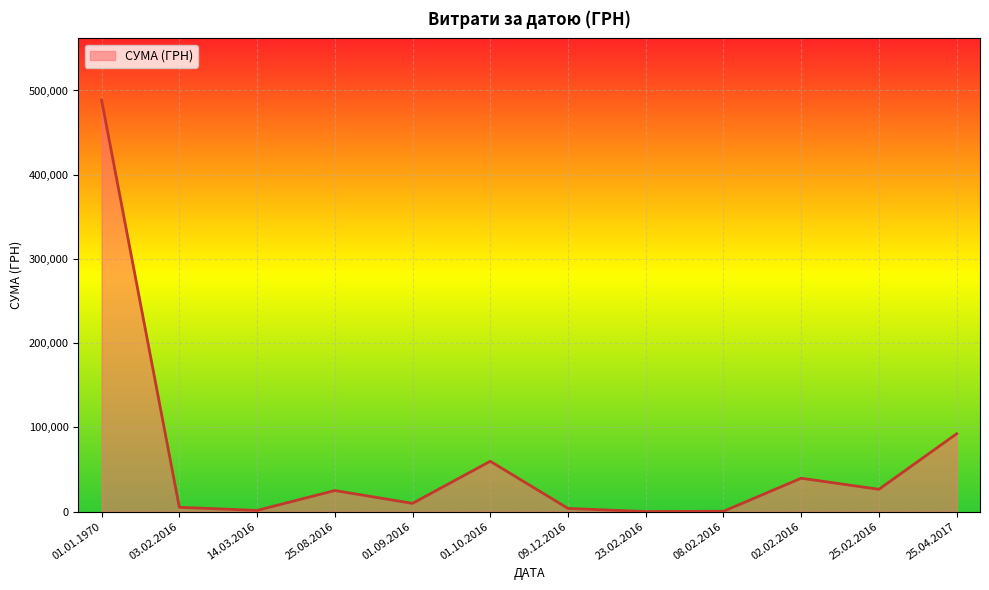

What is the ratio of the value at 01.10.2016 to the value at 01.09.2016?

6.1